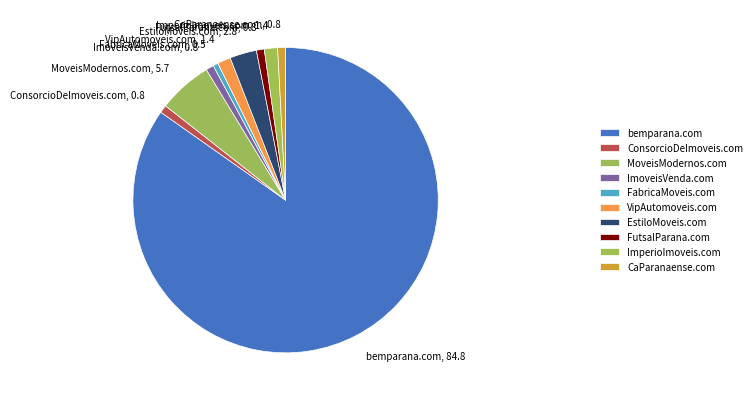

Is there a majority slice in this chart?

Yes